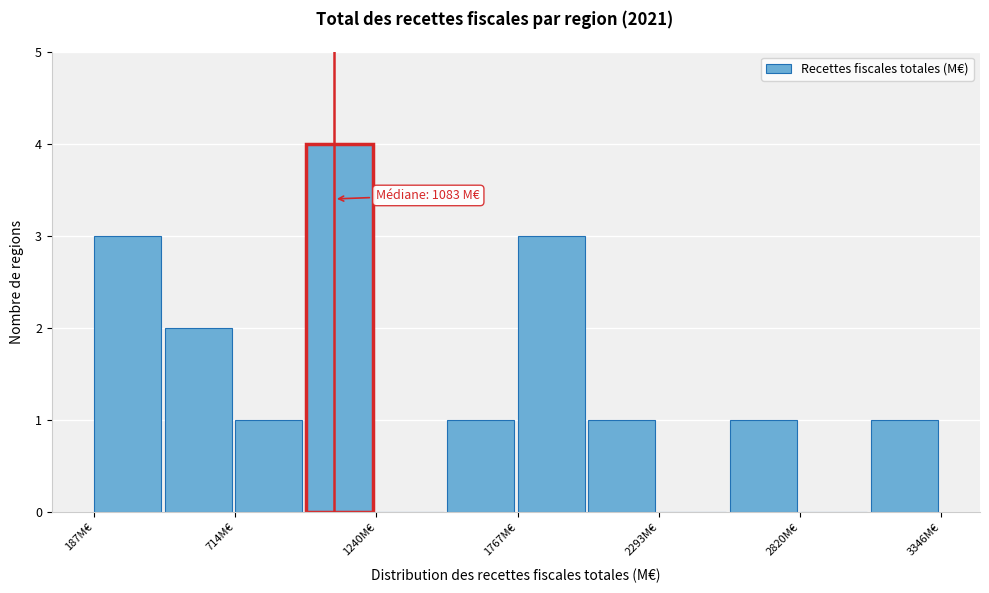

Around what value on the x-axis is the tallest bar? Give the approximate position of its centre, as read against the axis.

1100